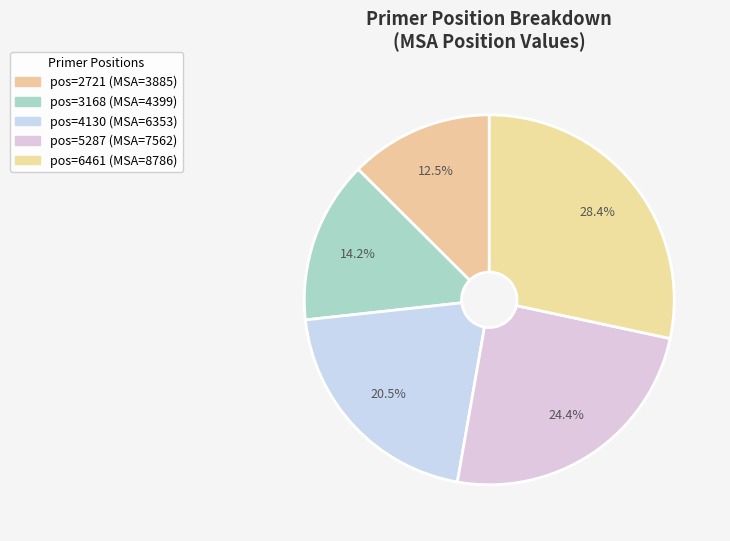

Count the number of slices in the pie.

5